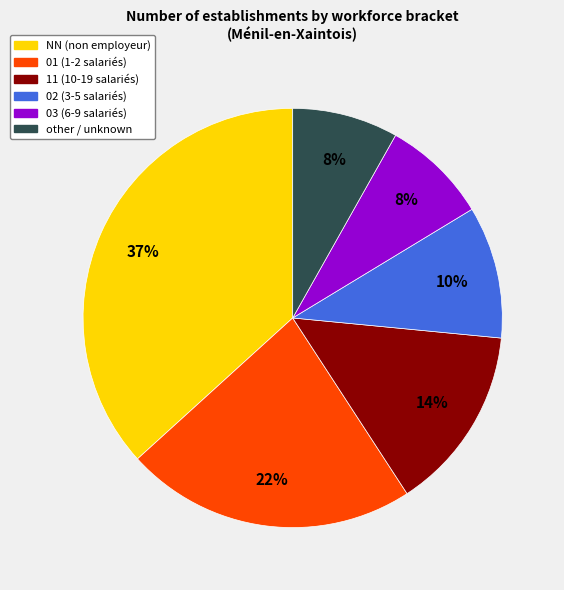

Combined, do other and 01 account for over 50%?

No